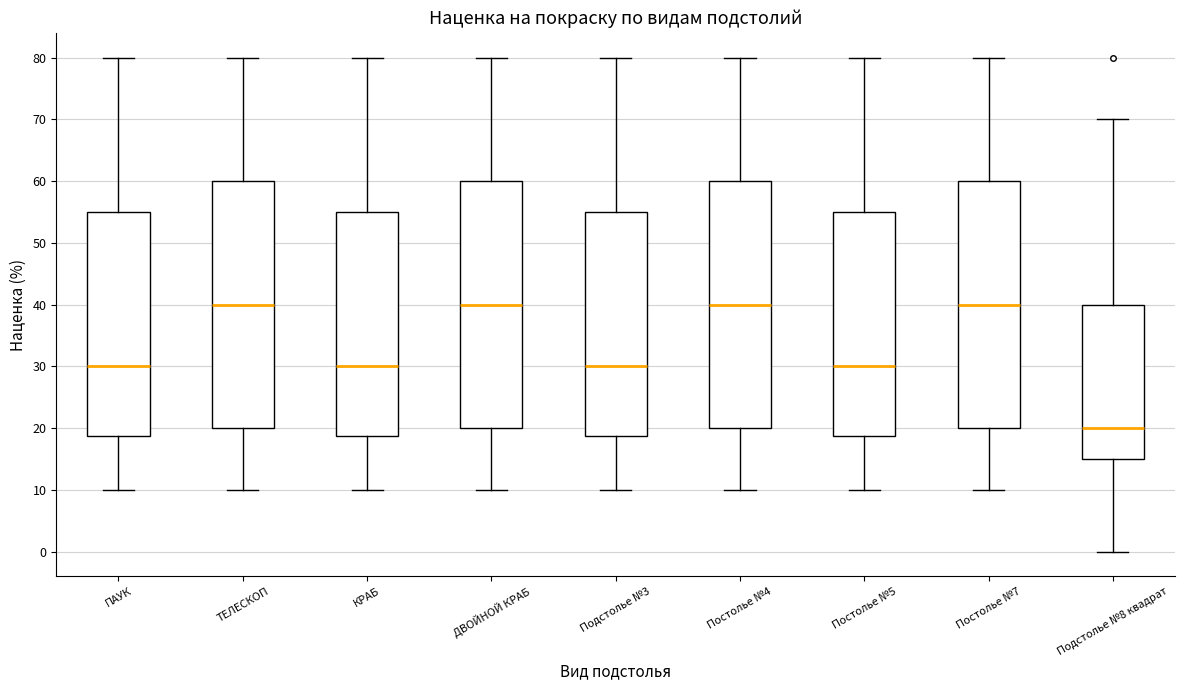

Reading left to right, read every box against the y-axis: the position of its median line, the range the box covers, and the ends of its whiskers. The values are not printed on the chart, so give them approximately, as read against the axis.

ПАУК: median 30, box 19 to 55, whiskers 10 to 80
ТЕЛЕСКОП: median 40, box 20 to 60, whiskers 10 to 80
КРАБ: median 30, box 19 to 55, whiskers 10 to 80
ДВОЙНОЙ КРАБ: median 40, box 20 to 60, whiskers 10 to 80
Подстолье №3: median 30, box 19 to 55, whiskers 10 to 80
Постолье №4: median 40, box 20 to 60, whiskers 10 to 80
Постолье №5: median 30, box 19 to 55, whiskers 10 to 80
Постолье №7: median 40, box 20 to 60, whiskers 10 to 80
Подстолье №8 квадрат: median 20, box 15 to 40, whiskers 0 to 70